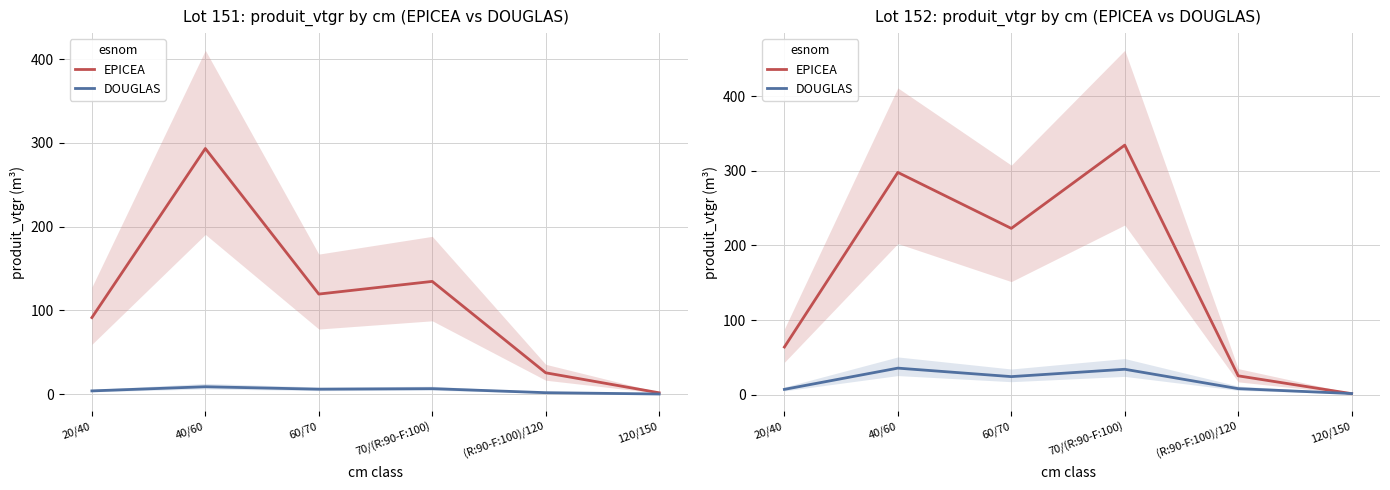

At which category is the sum across all series the highest?

70/(R:90-F:100)